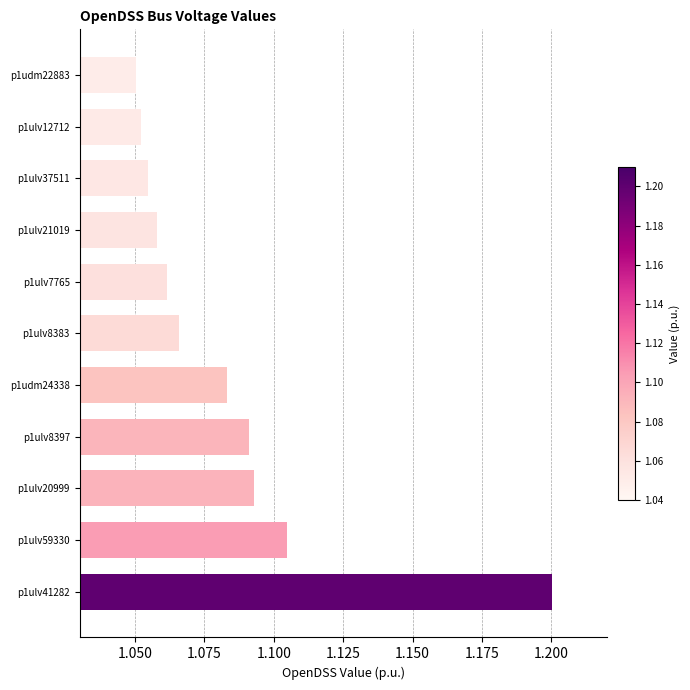

List the labels in order of value, largest first.

p1ulv41282, p1ulv59330, p1ulv20999, p1ulv8397, p1udm24338, p1ulv8383, p1ulv7765, p1ulv21019, p1ulv37511, p1ulv12712, p1udm22883